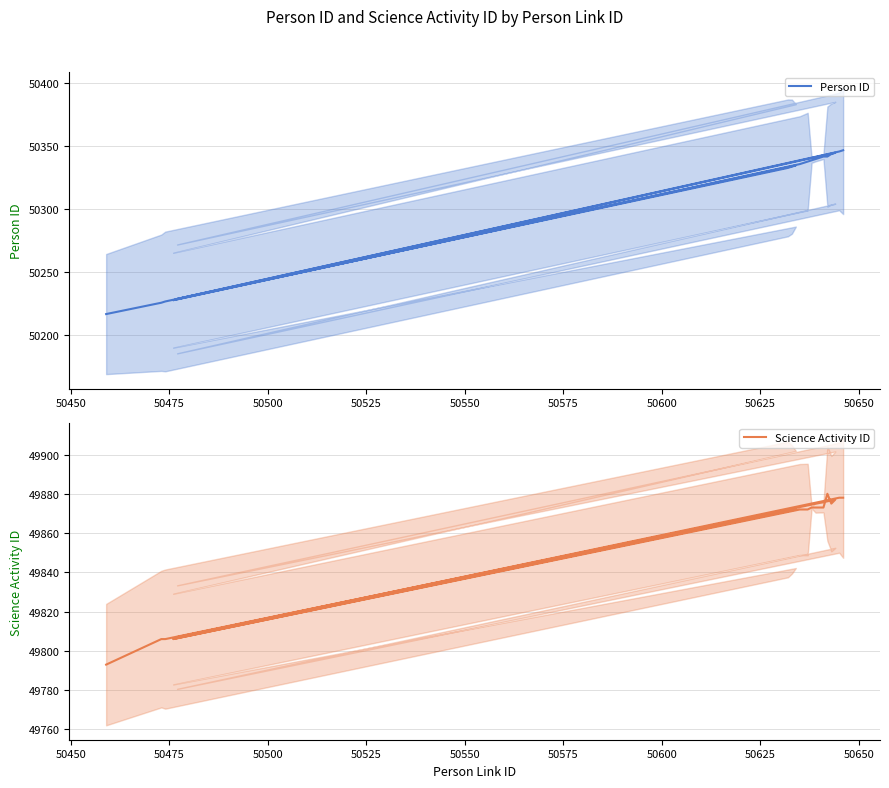

Reading left to right, list all the values displayed in this chart.

Person ID: 50217	50226	50227	50333	50334	50335	50228	50336	50337	50338	50339	50340	50341	50342	50342	50344	50345	50229	50346	50347
Science Activity ID: 49793	49806	49806	49872	49872	49872	49806	49872	49872	49872	49873	49873	49873	49873	49880	49875	49877	49807	49878	49878